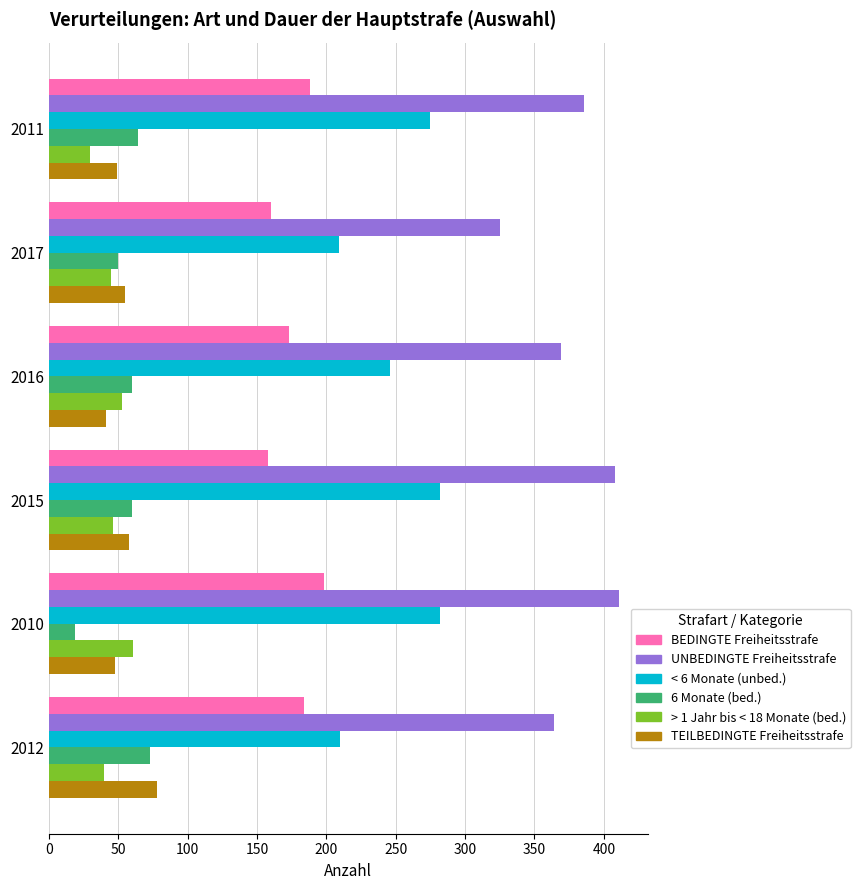

What is the difference between the highest and lowest values at 2016?

328